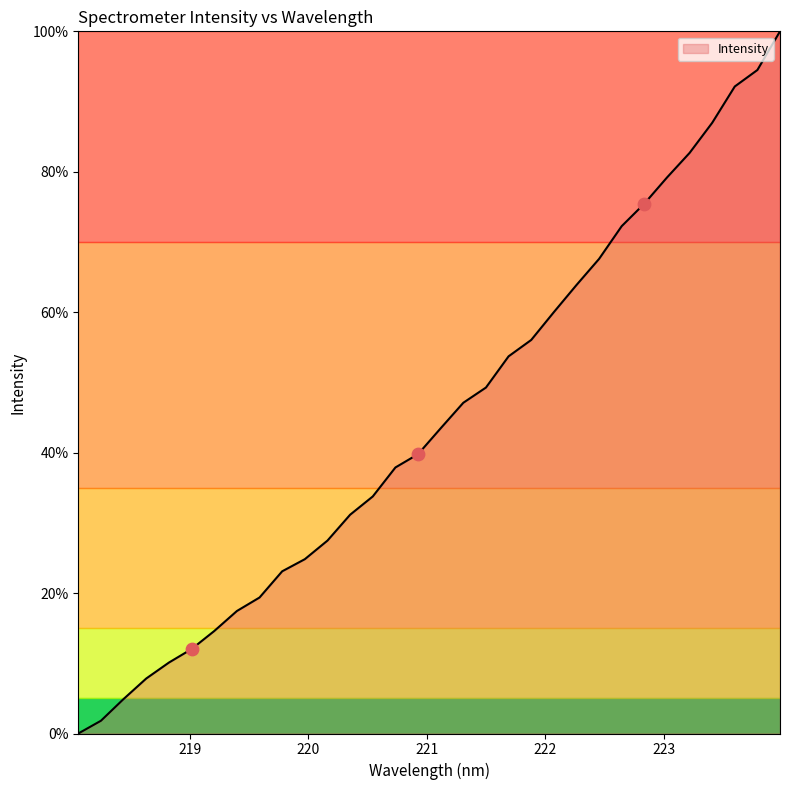

What is the maximum value shown in the chart?

100.0